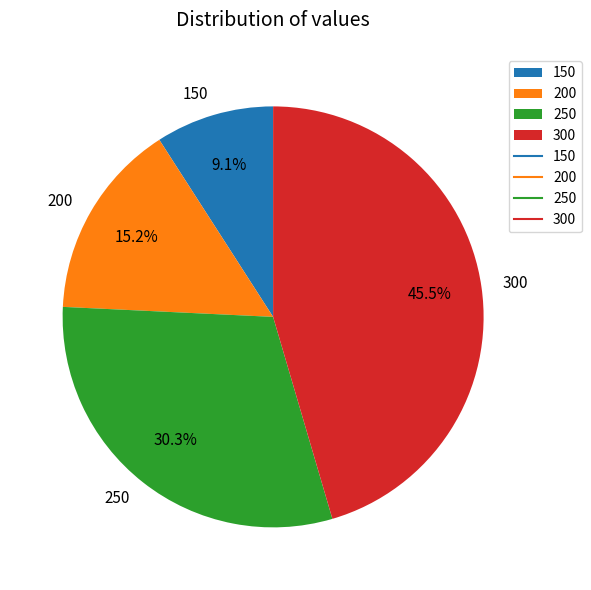

True or false: 250 accounts for 30% of the total.

True